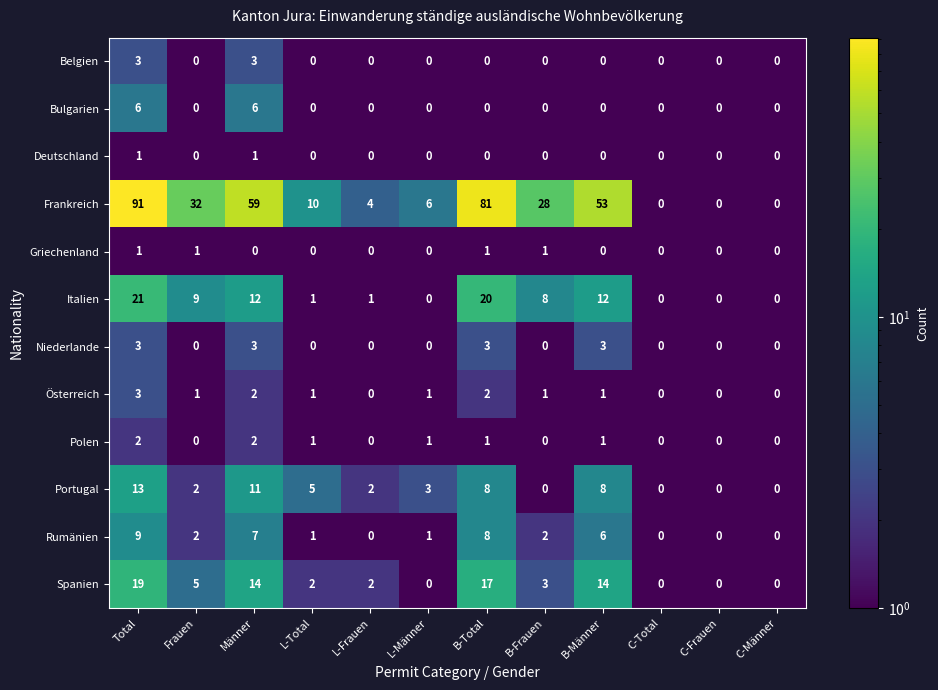

Which series has the widest spread of values?

Frankreich